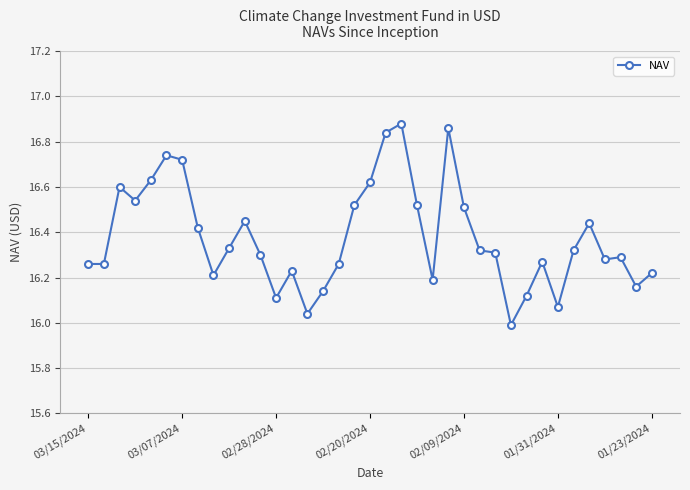

True or false: the data has more than 2 interior local peaks.

True